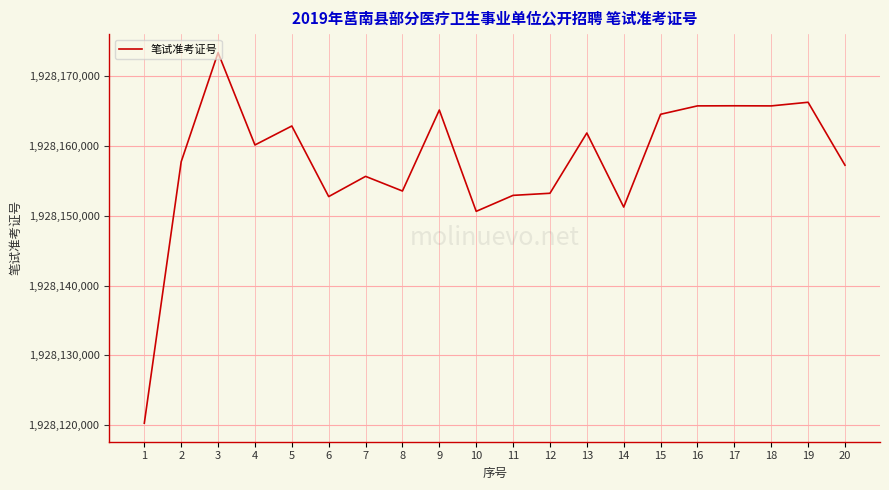

Which has a higher value, 11 or 2?

2